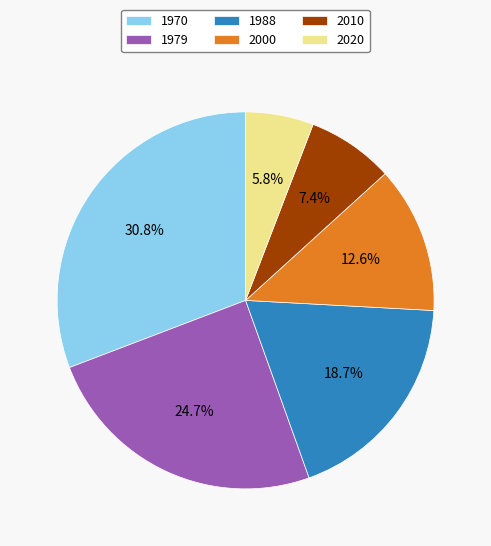

To the nearest percent, what is the difference between the 2000 and 1979 slice percentages?

12%